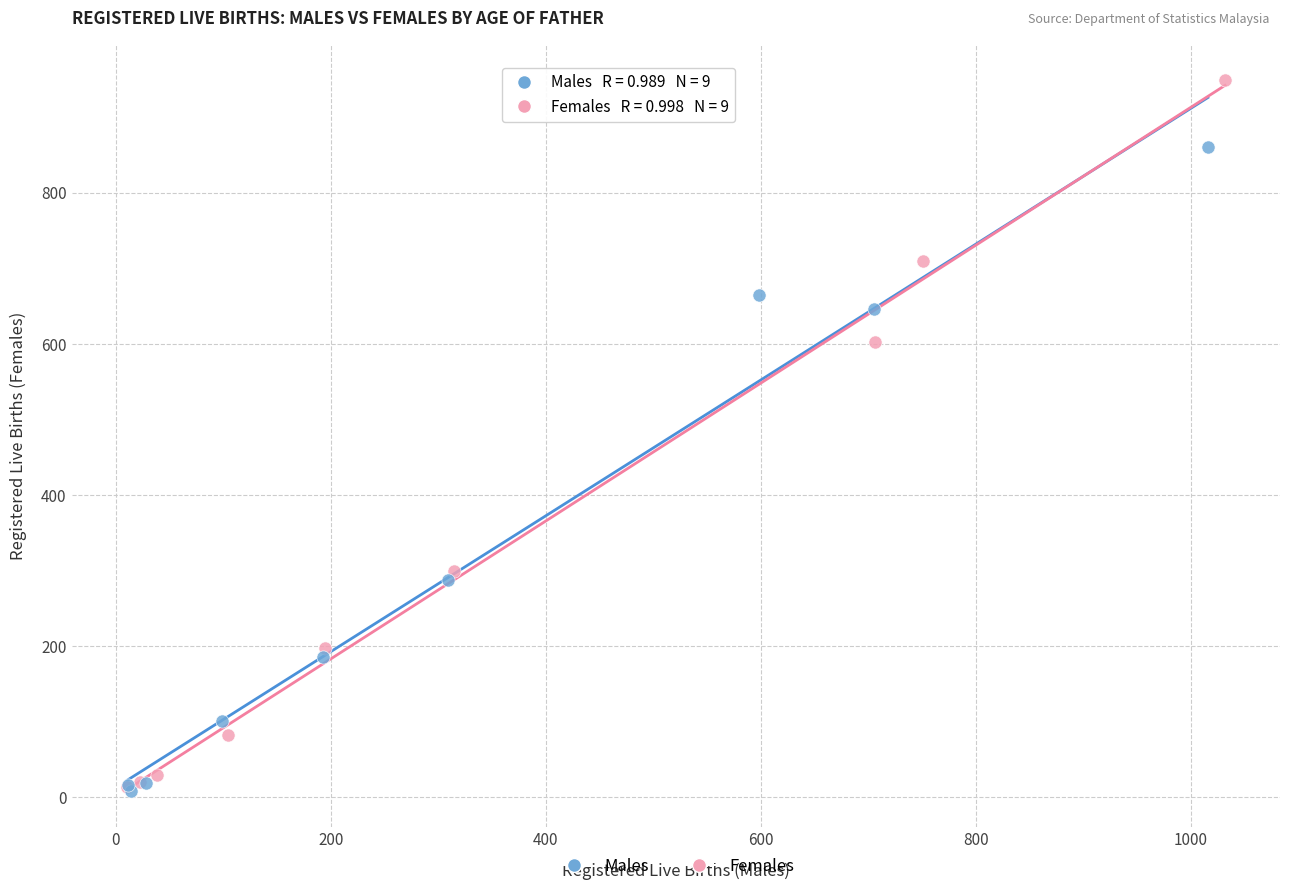

Which series reaches the maximum Y coordinate?

Females